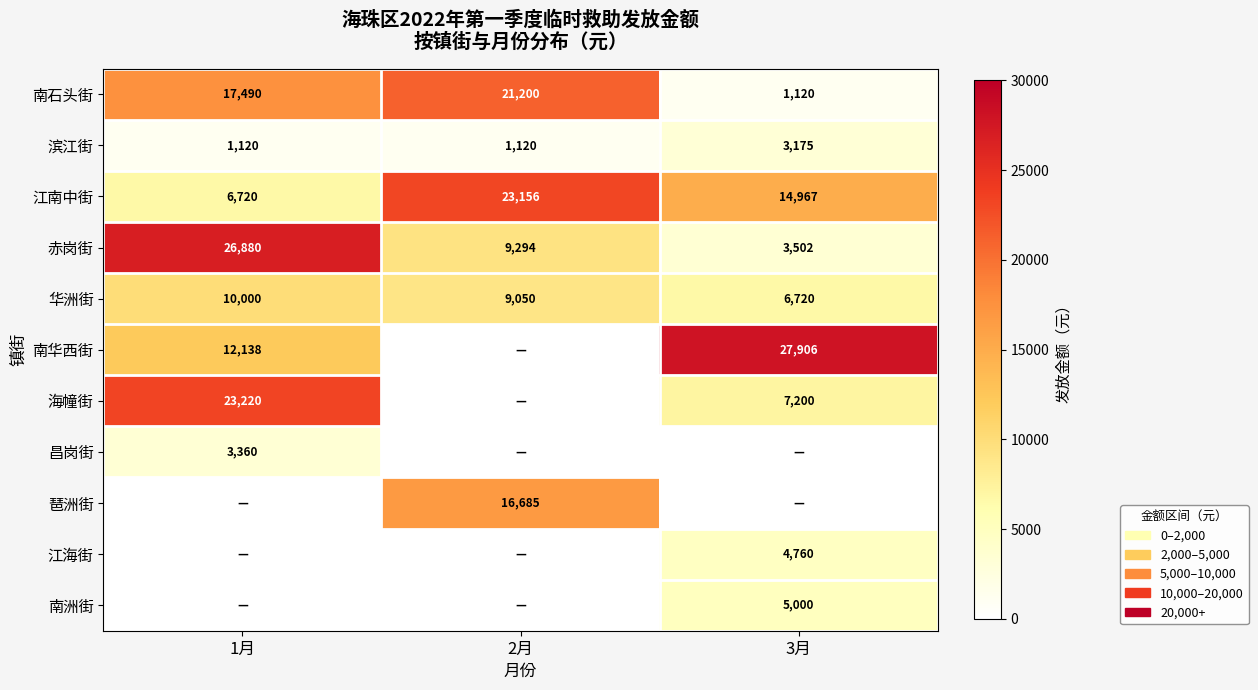

True or false: 华洲街 has a value of 6720 at 3月.

True